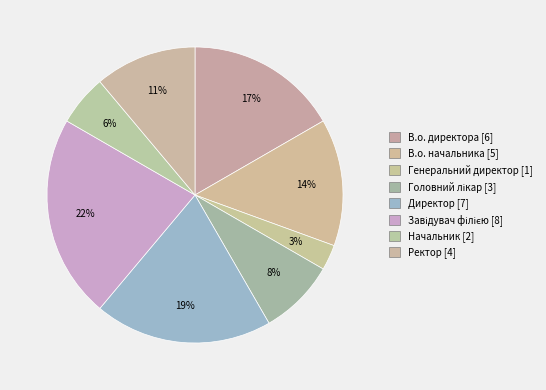

Is there a majority slice in this chart?

No